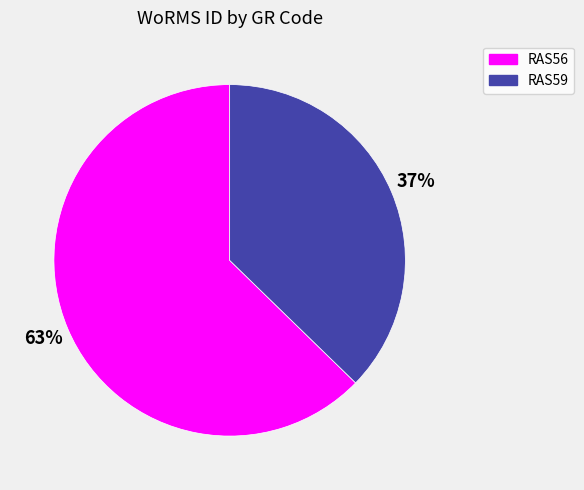

To the nearest percent, what portion does RAS56 represent?

63%